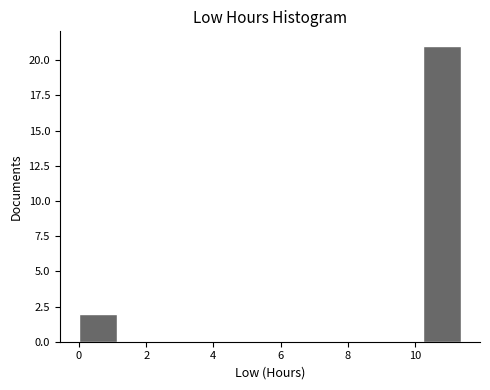

Reading left to right, list every bar in this chart as the range it spans on the x-axis followed by its height. Neither the bar edges nor the heights are printed on the chart, so give them approximately, as read against the axes.

0.0 to 1.2: 2
1.2 to 2.2: 0
2.2 to 3.4: 0
3.4 to 4.6: 0
4.6 to 5.6: 0
5.6 to 6.8: 0
6.8 to 8.0: 0
8.0 to 9.0: 0
9.0 to 10.2: 0
10.2 to 11.4: 21